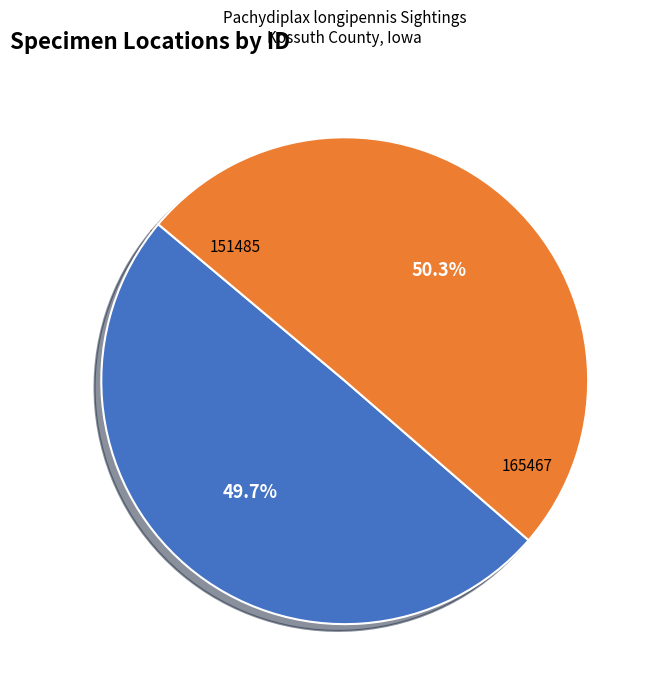

Is there a majority slice in this chart?

Yes